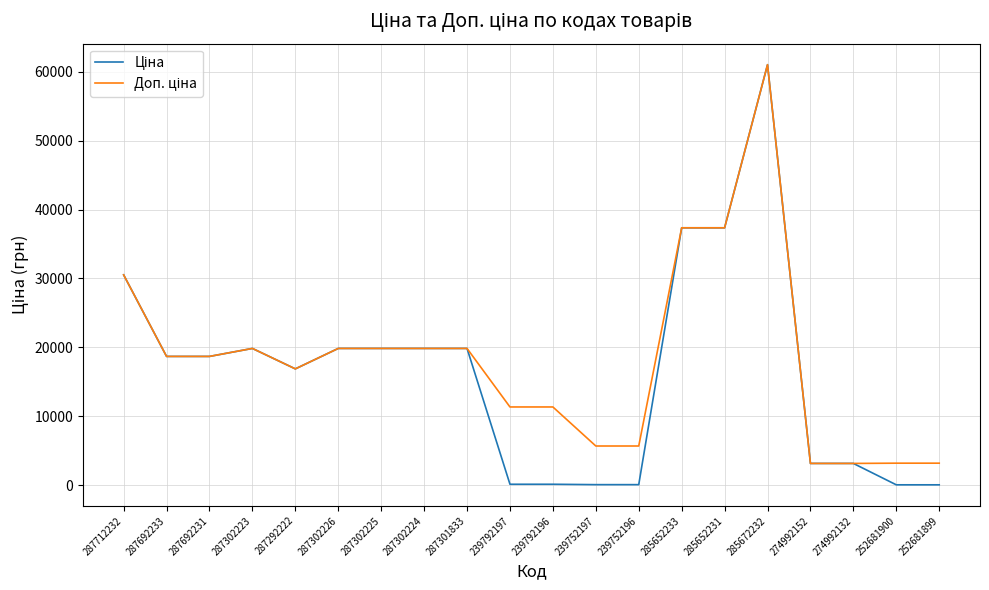

Which label corresponds to the largest value in the chart?

285672232